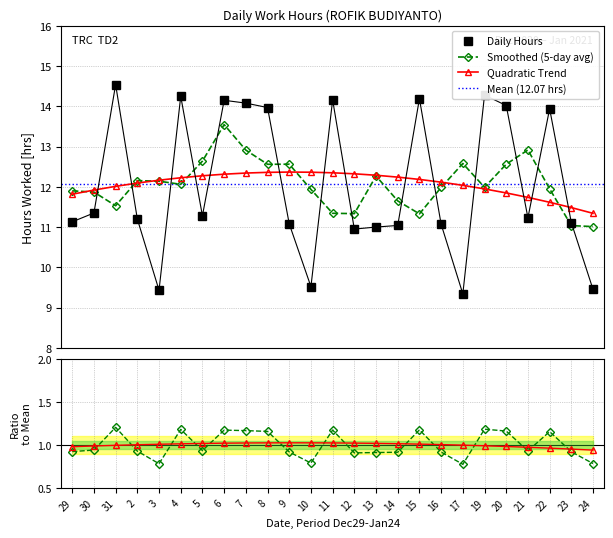

What is the value of the Quadratic Trend point at the 16th from the left?

12.2